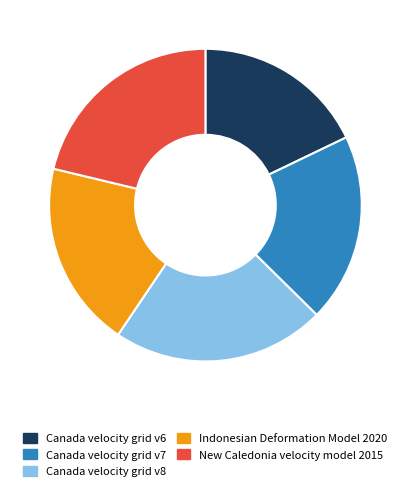

What is the smallest slice in the pie chart?

Canada velocity grid v6